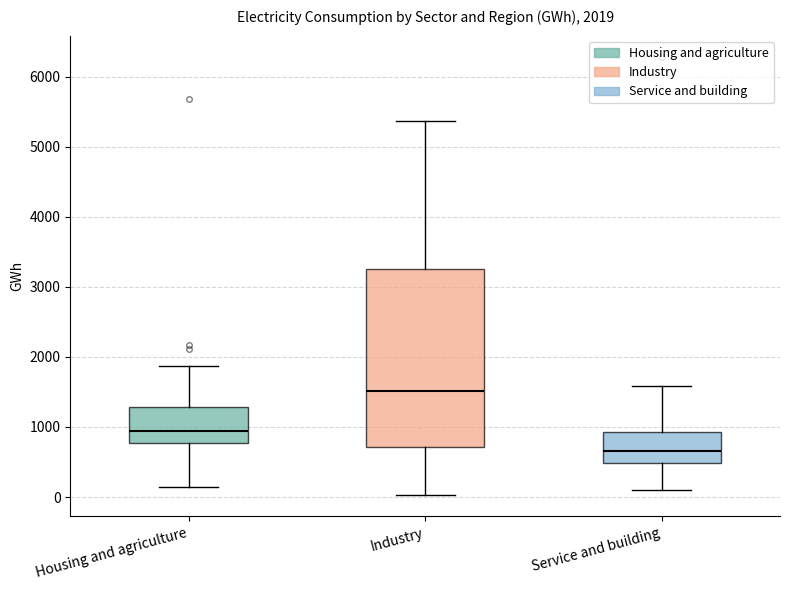

Which box's median line is the lowest?

Service and building